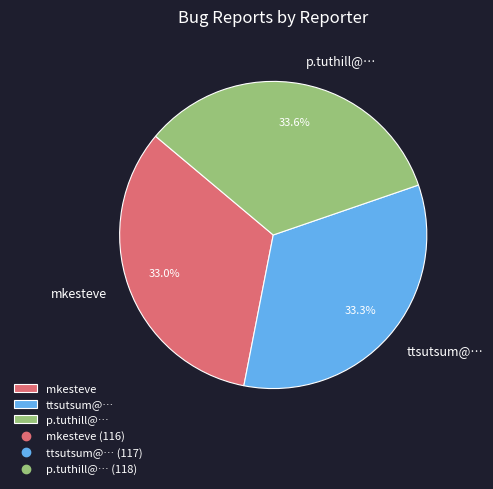

Approximately how many times larger is the value at p.tuthill@… compared to mkesteve?

1.0